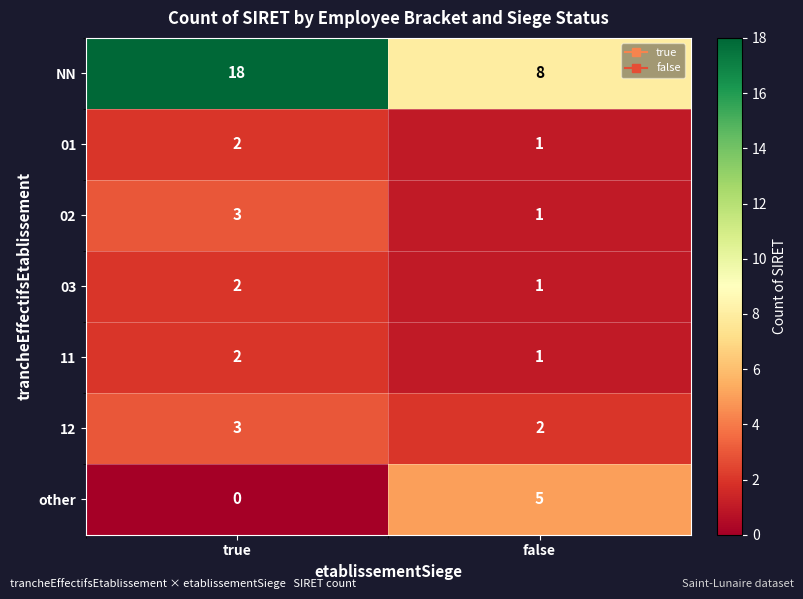

What is the sum of the 01 values at false and true?

3